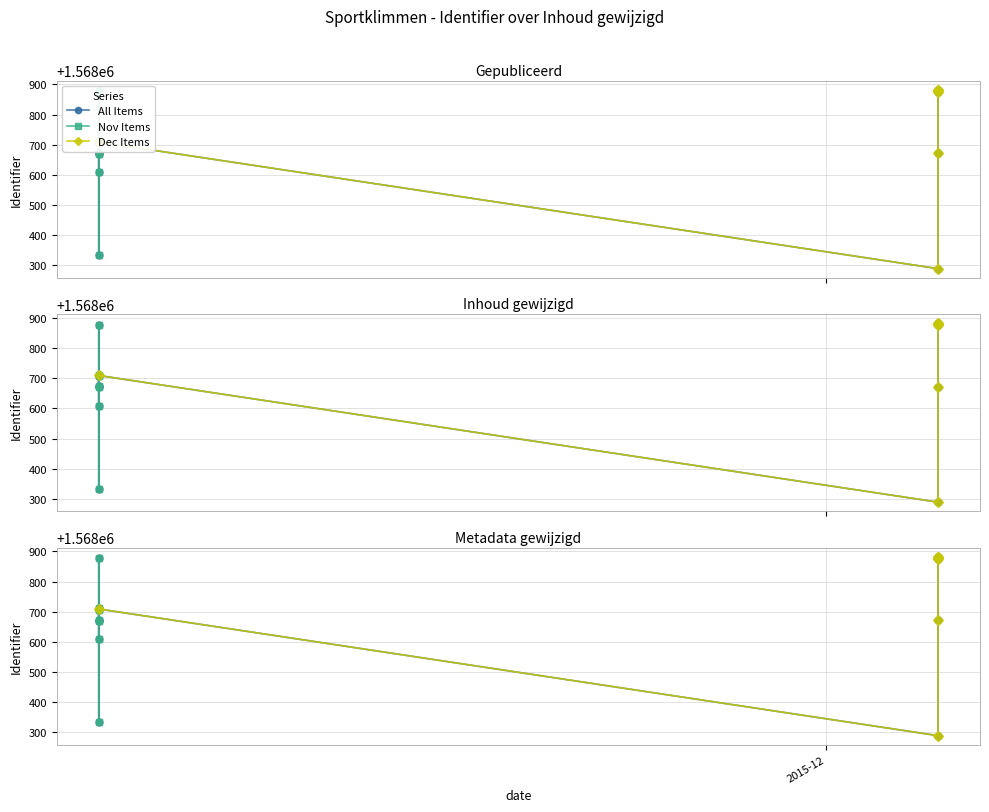

What is the change in value from 2015-12-05 to 2015-11-05?

+206